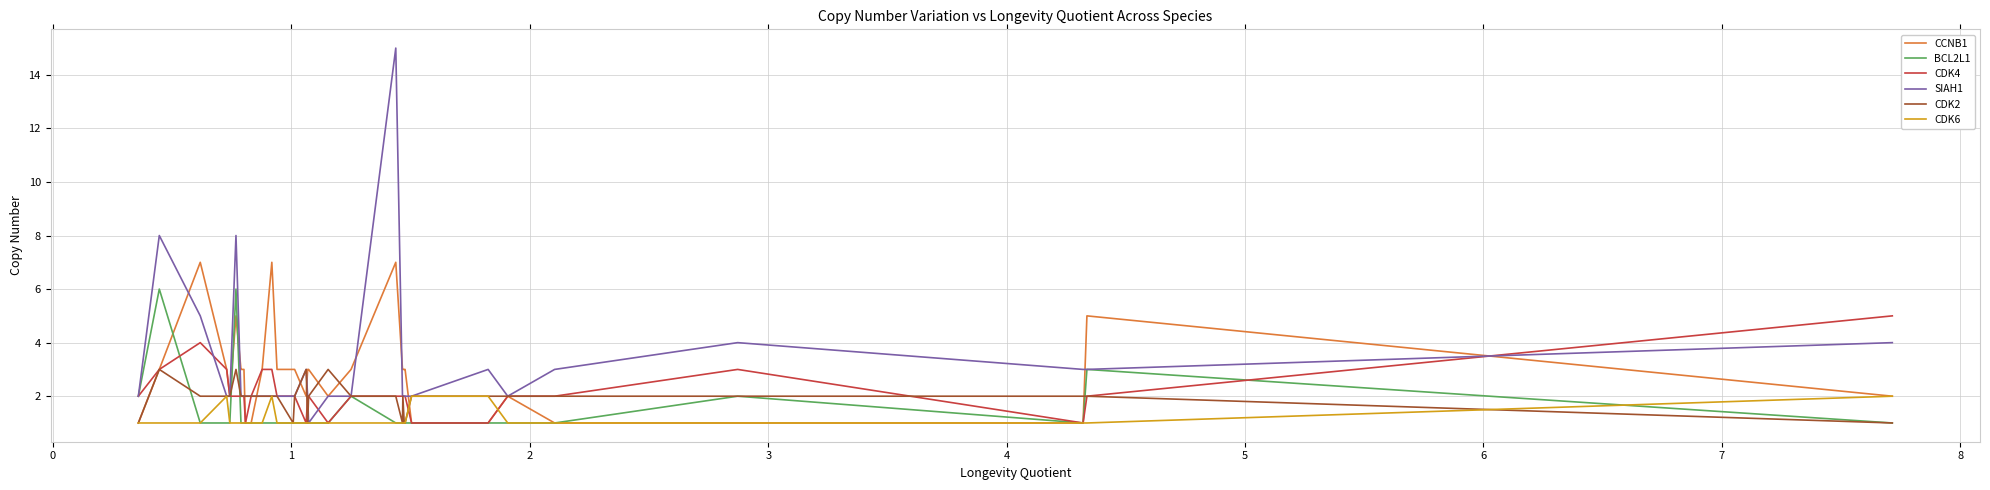

Which series has the largest range (max minus min)?

SIAH1